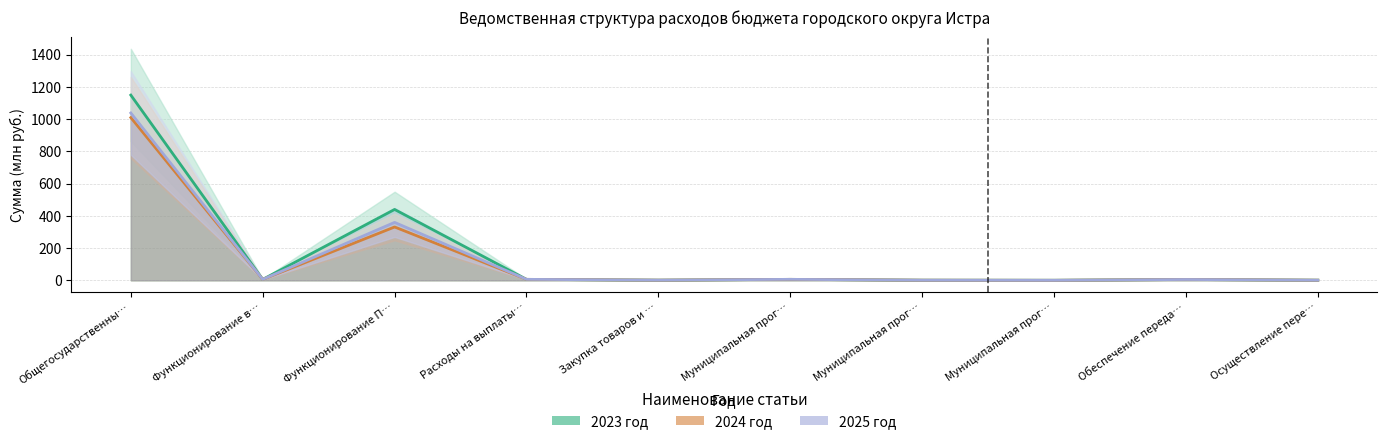

What is the difference between the highest and lowest values at Расходы на выплаты…?

0.1